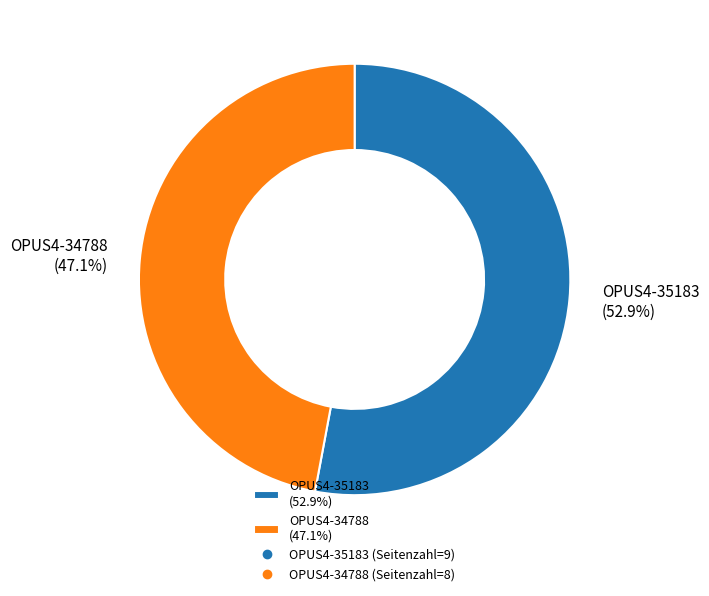

To the nearest percent, what is the difference between the largest and smallest slice percentages?

6%